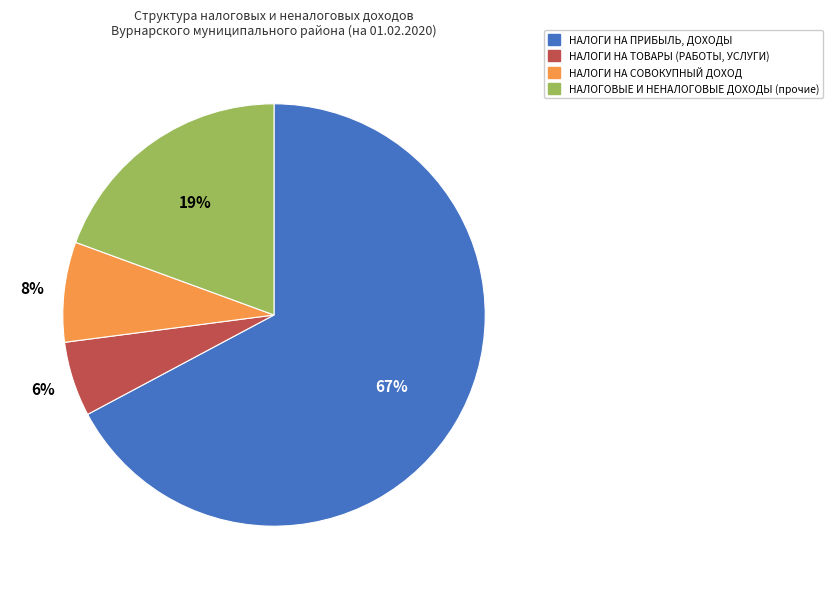

Between НАЛОГИ НА СОВОКУПНЫЙ ДОХОД and НАЛОГИ НА ТОВАРЫ (РАБОТЫ, УСЛУГИ), which is larger?

НАЛОГИ НА СОВОКУПНЫЙ ДОХОД